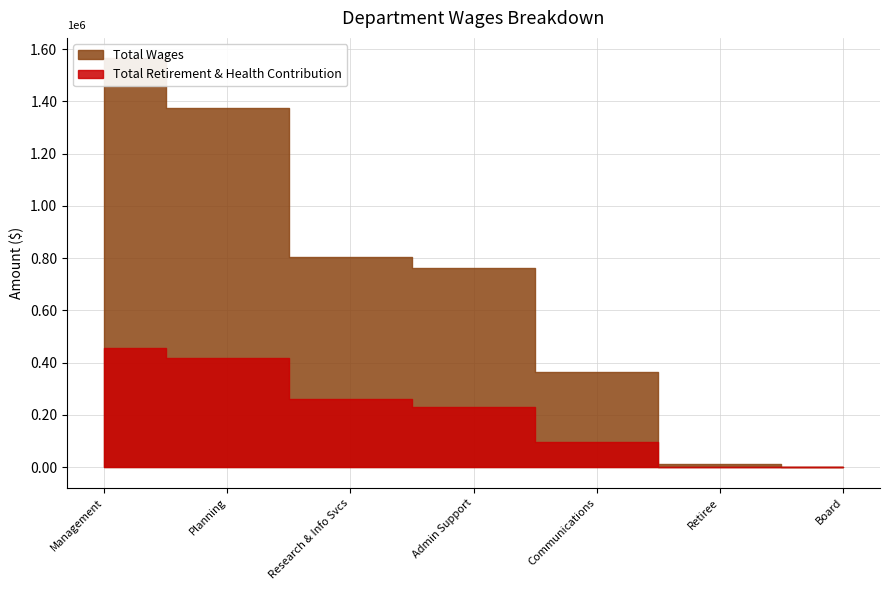

What is the label of the 5th point from the right?

Research & Info Svcs